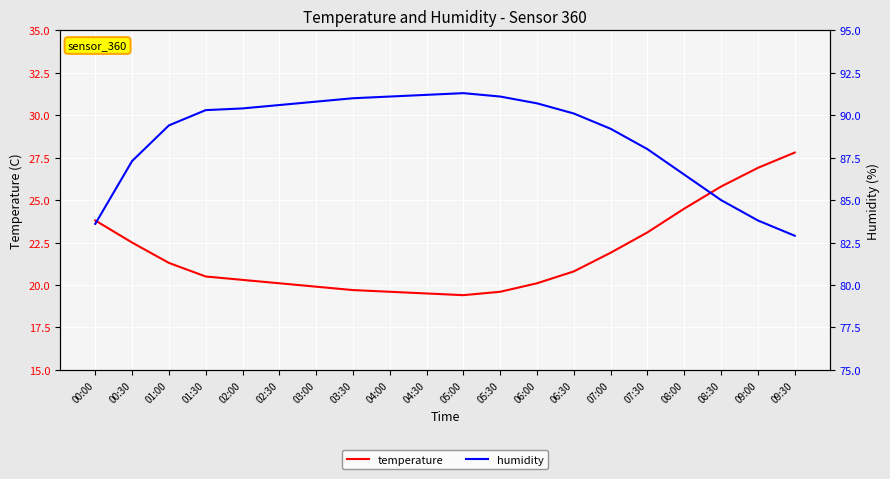

True or false: humidity has more than 0 interior local peaks.

True